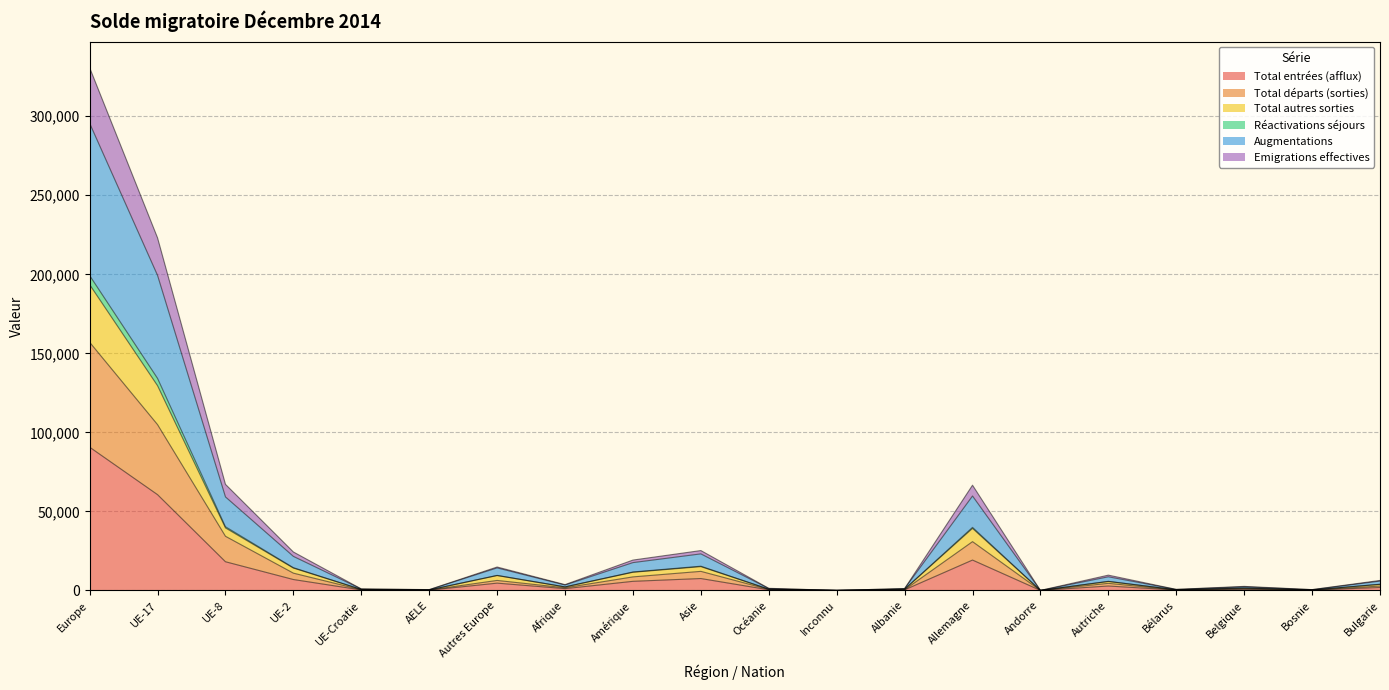

True or false: Réactivations séjours and Total autres sorties cross at least once.

False